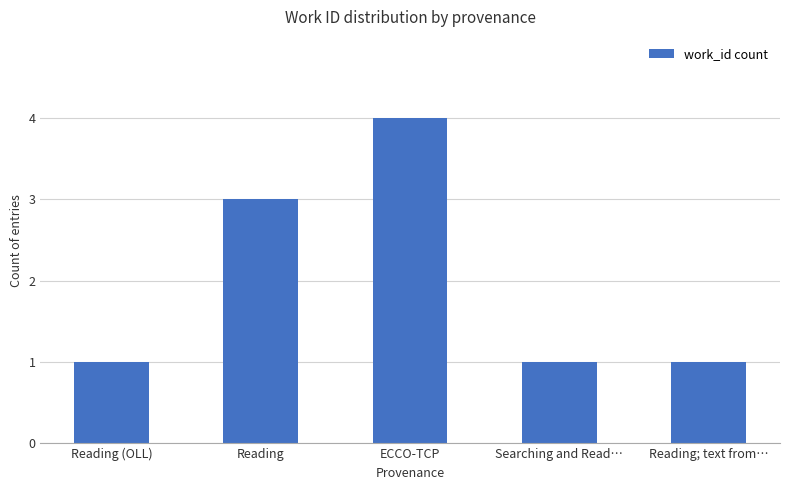

What is the label of the 3rd bar from the right?

ECCO-TCP